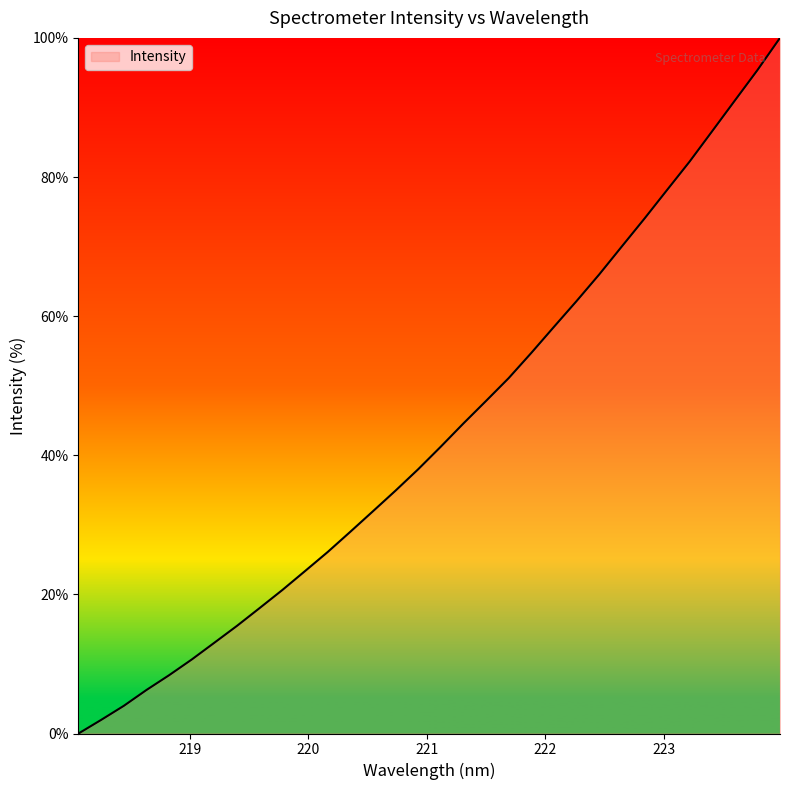

Does the chart have visible grid lines?

No